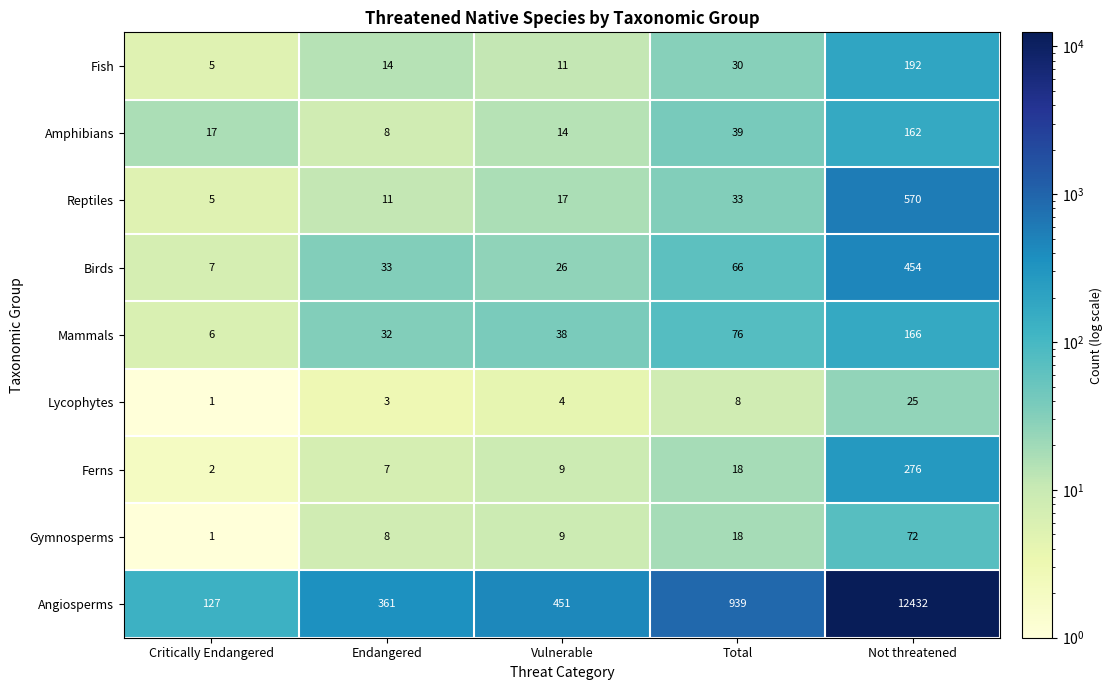

What is the difference between the maximum and minimum values in the Fish series?

187